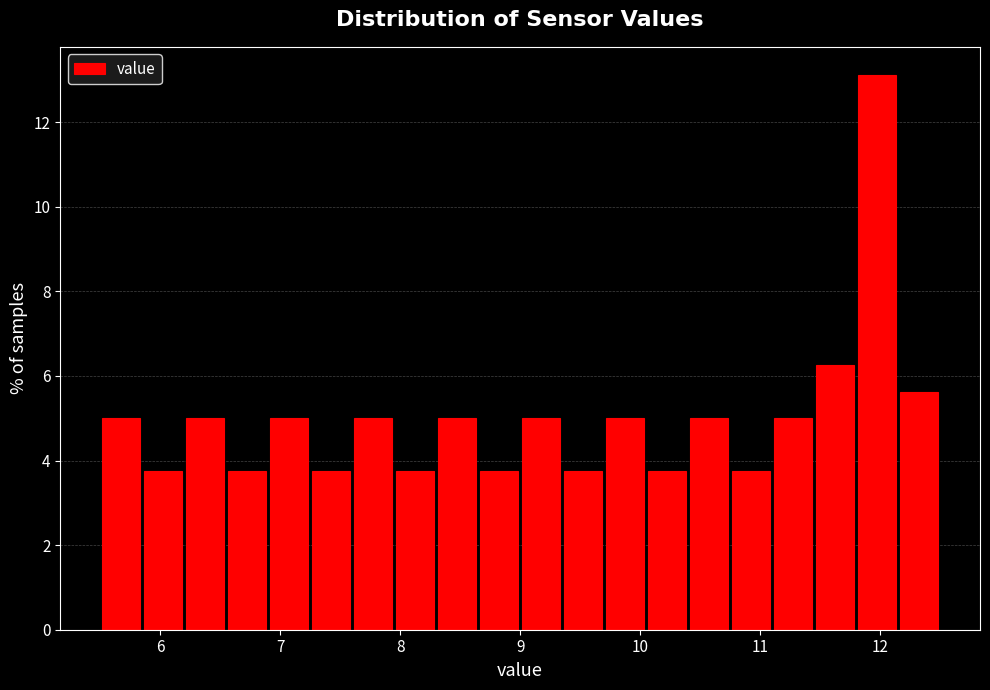

Read against the x-axis, roughly where is the centre of the tallest bar?

12.0